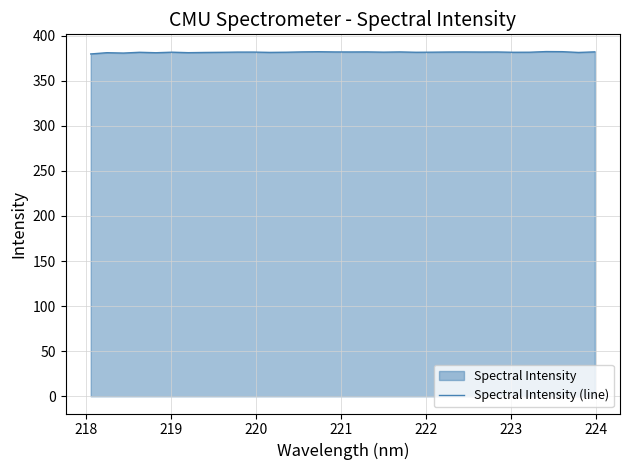

What is the greatest value displayed?

382.3